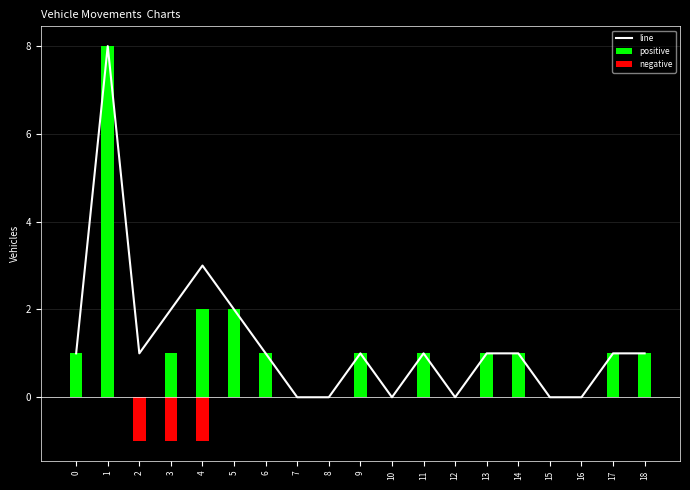

The value of line at 13 is 2. True or false?

False